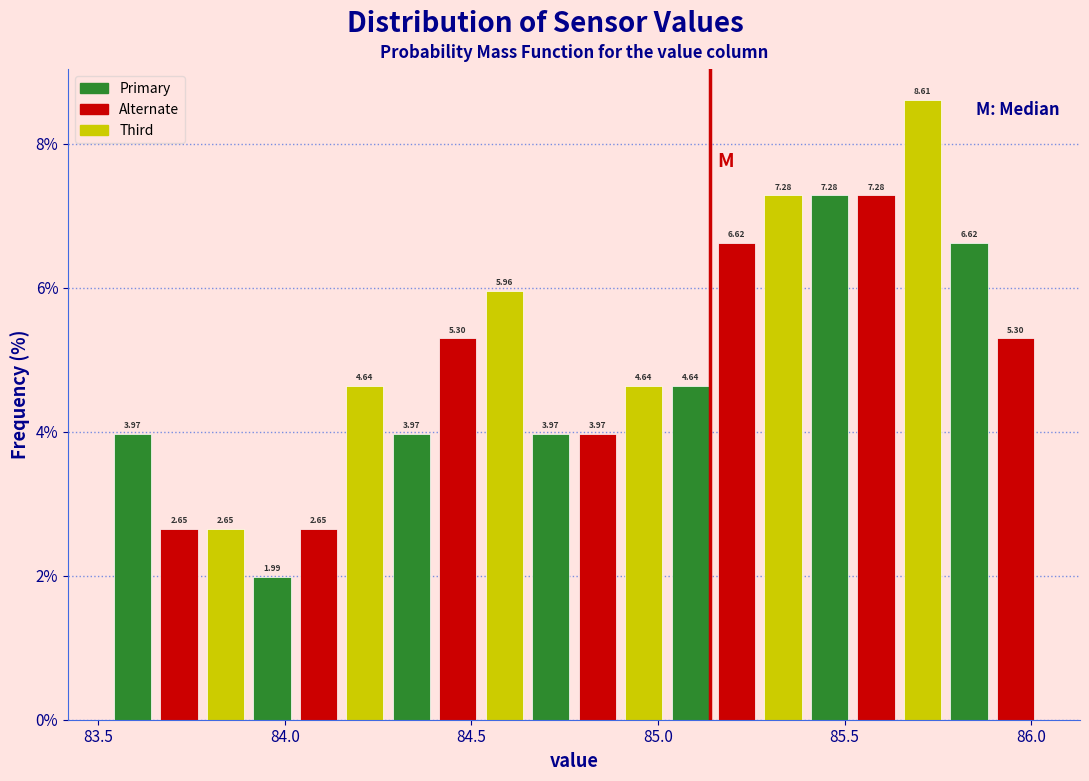

Around what value on the x-axis is the tallest bar? Give the approximate position of its centre, as read against the axis.

85.70